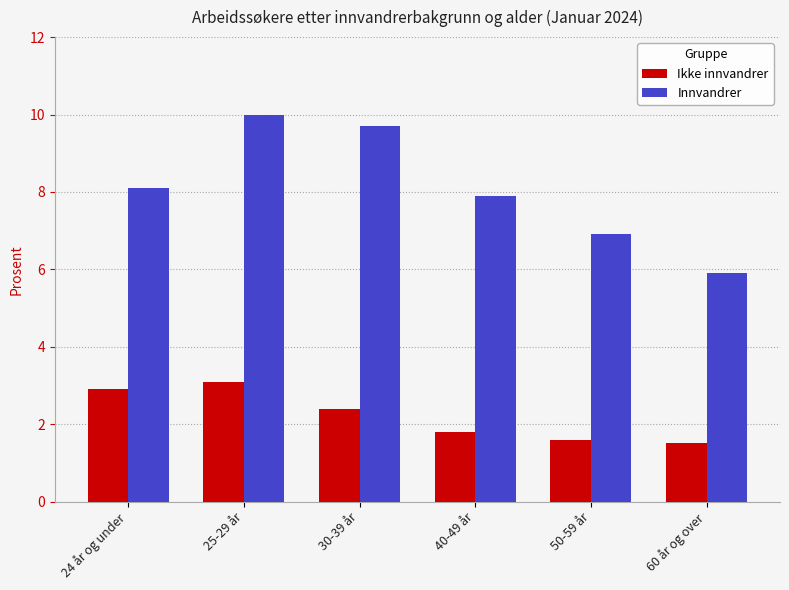

Rank the series by their maximum value, from highest to lowest.

Innvandrer, Ikke innvandrer